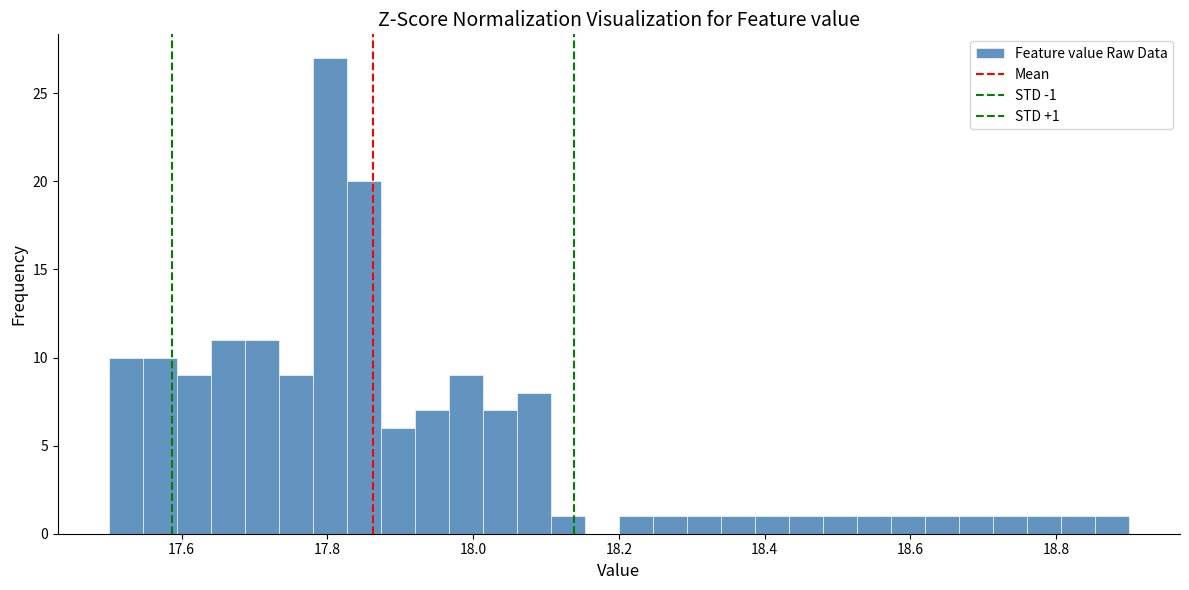

Around what value on the x-axis is the tallest bar? Give the approximate position of its centre, as read against the axis.

17.80